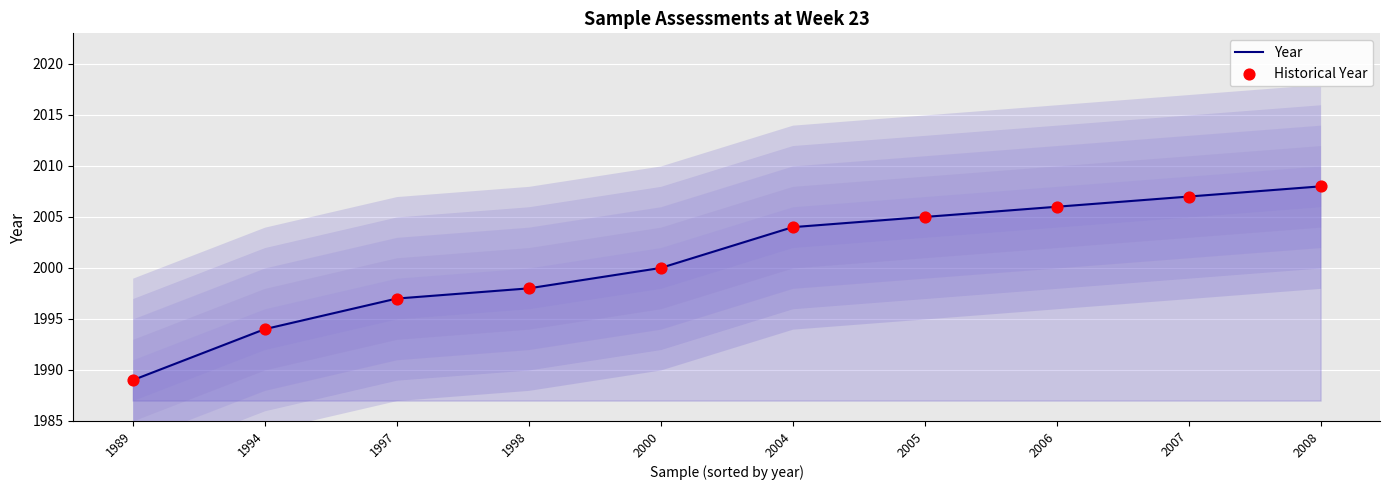

Which series has the widest spread of Y values?

Year